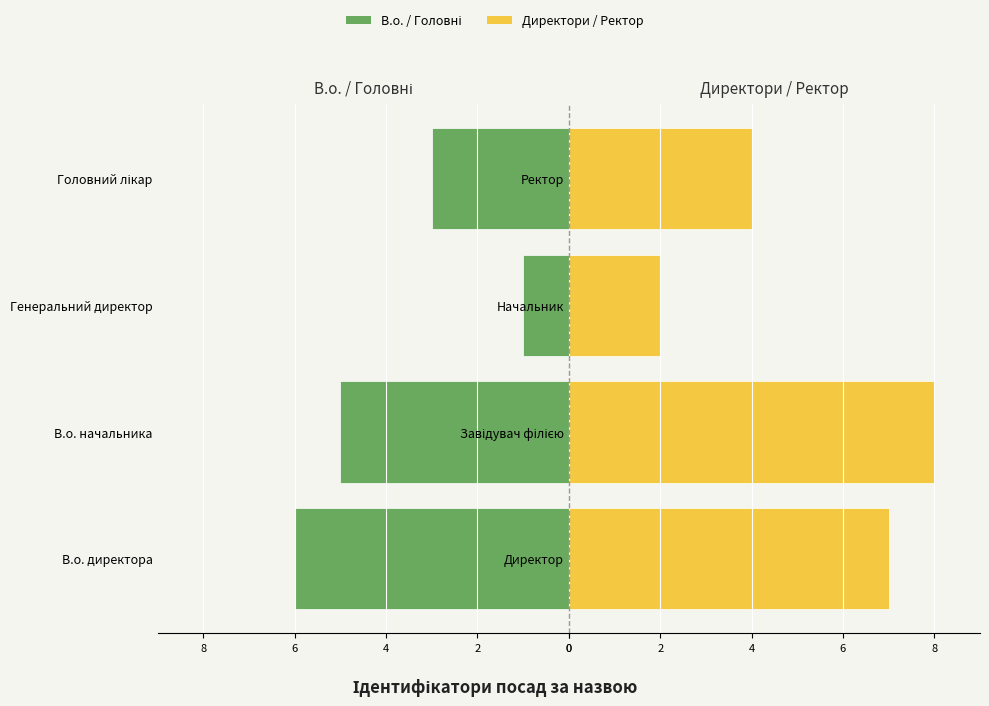

Which series has the largest total across all categories?

Директори / Ректор